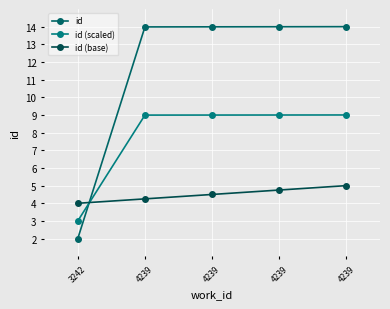

The id series shows 14.0 at 4239. True or false?

True